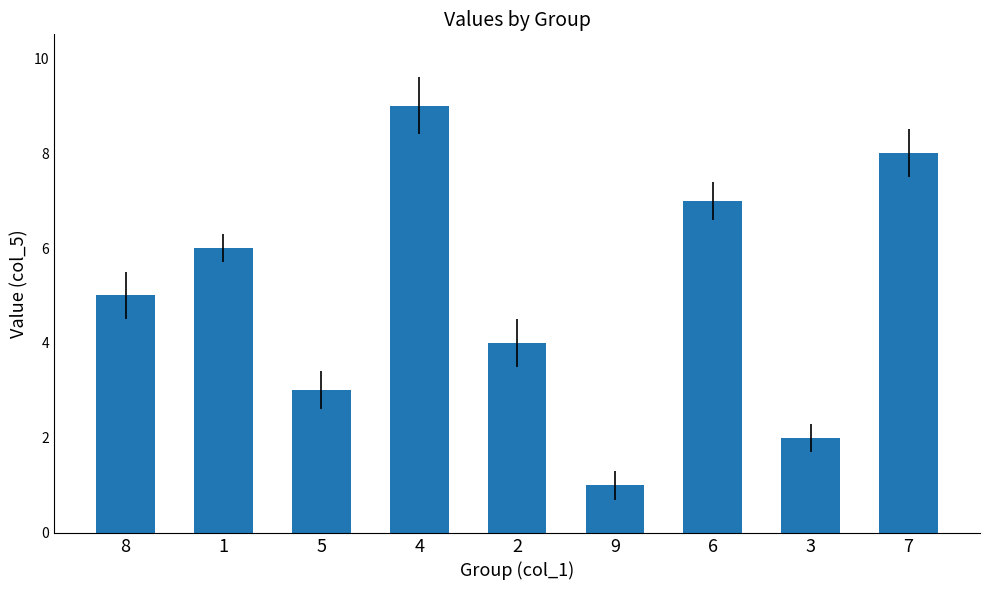

What is the label of the 1st bar from the left?

8